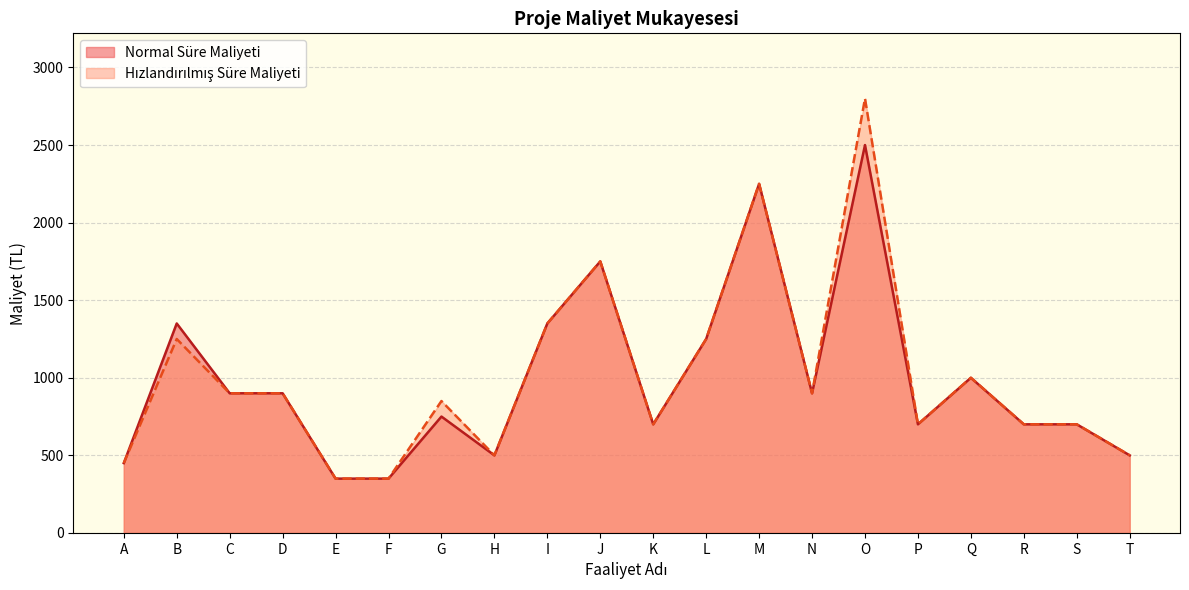

List the series in order of their overall mean, lowest first.

Normal Süre Maliyeti, Hızlandırılmış Süre Maliyeti